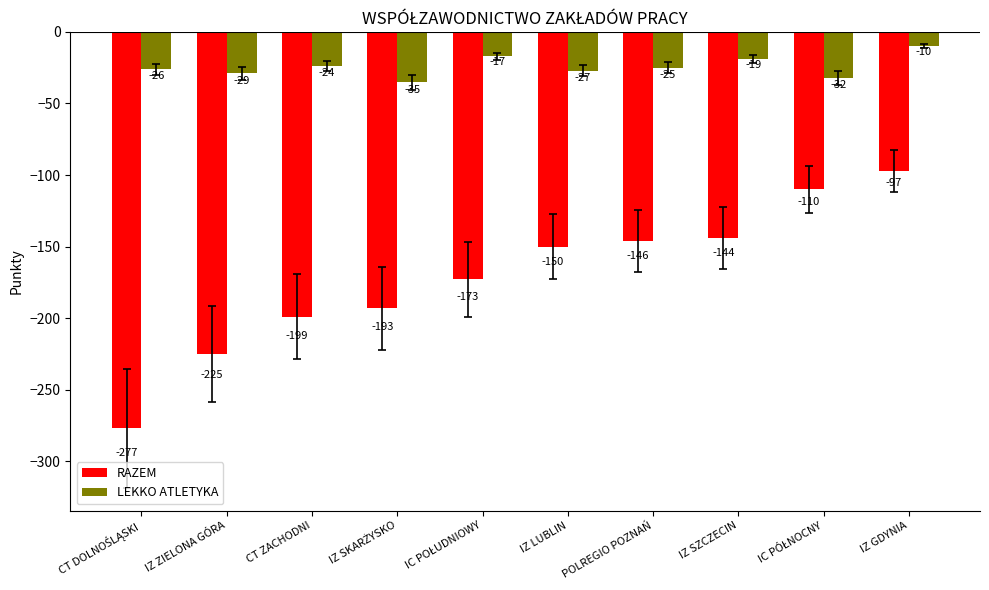

Is the value of LEKKO ATLETYKA at IZ ZIELONA GÓRA greater than the value of RAZEM at IZ GDYNIA?

Yes